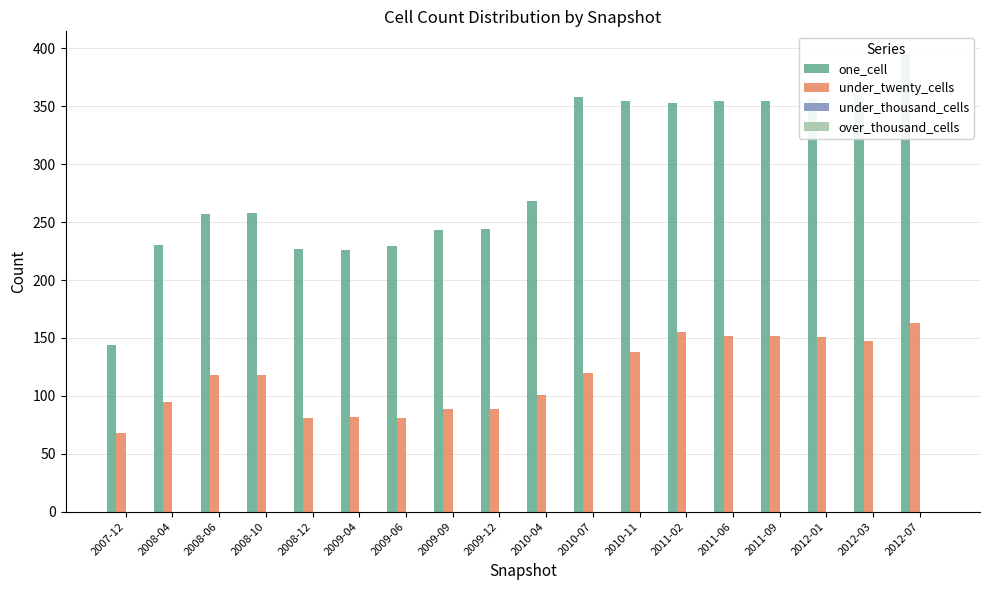

How many data points does each series have?

18